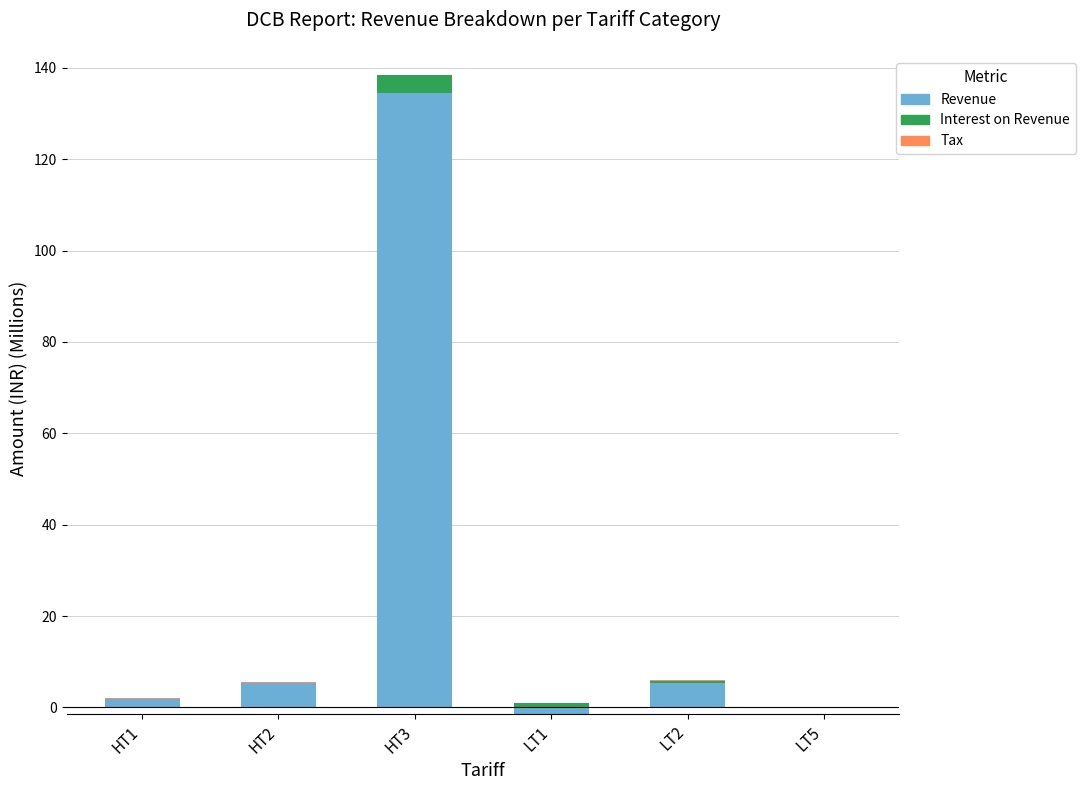

Which series has the largest total across all categories?

Revenue